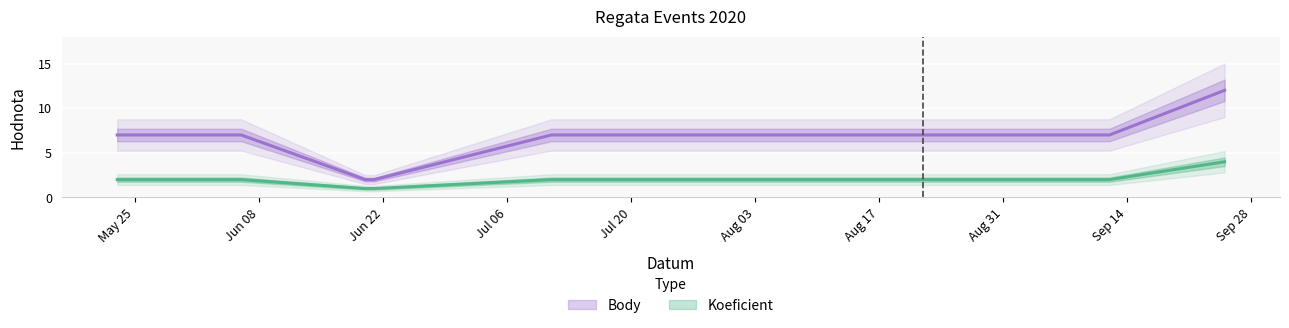

Reading left to right, list all the values displayed in this chart.

Koeficient: 2020-05-23=2	2020-06-06=2	2020-06-20=1	2020-06-21=1	2020-07-11=2	2020-08-22=2	2020-09-12=2	2020-09-25=4
Body: 2020-05-23=7	2020-06-06=7	2020-06-20=2	2020-06-21=2	2020-07-11=7	2020-08-22=7	2020-09-12=7	2020-09-25=12